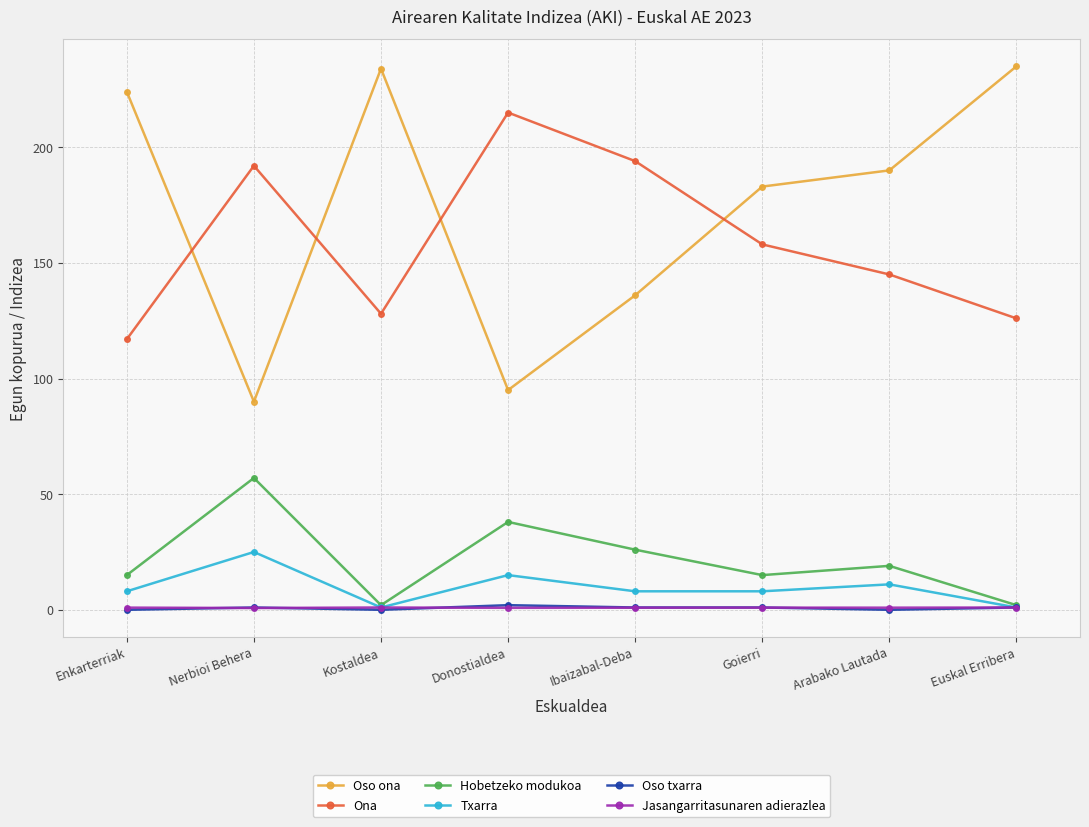

The value of Hobetzeko modukoa at Ibaizabal-Deba is 26.0. True or false?

True